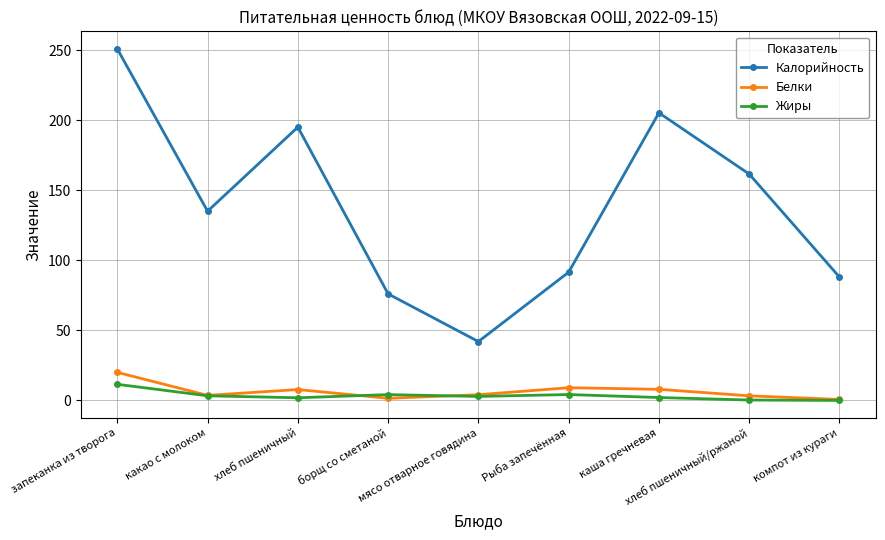

What are all the series names shown in the legend?

Калорийность, Белки, Жиры